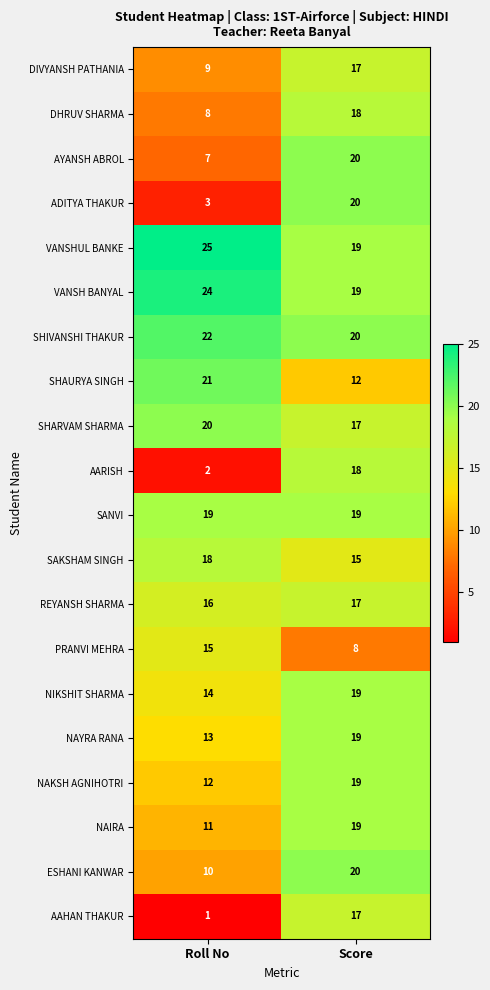

What is the total value across all series at Roll No?

270